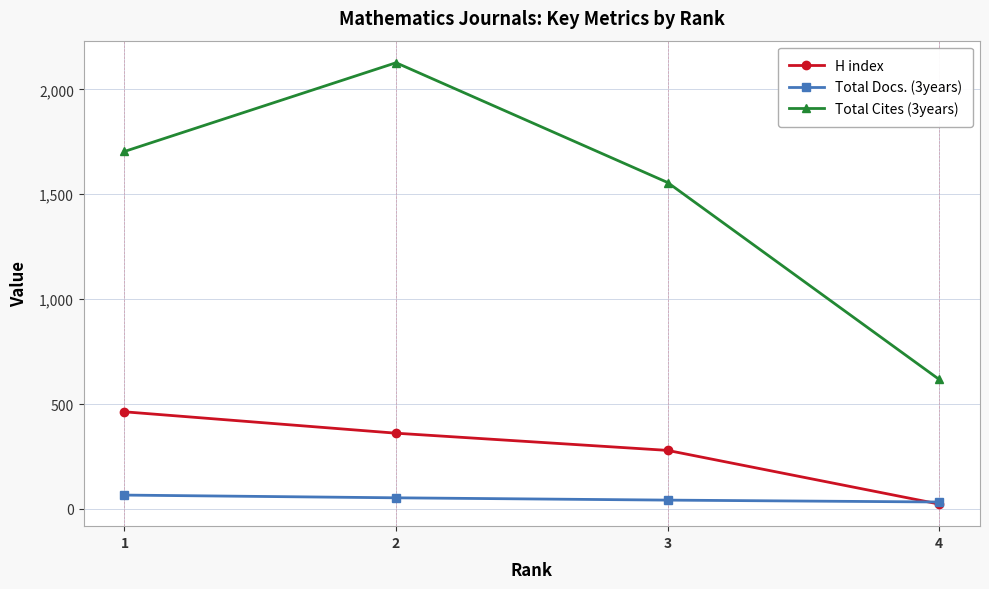

True or false: Total Cites (3years) has a value of 1704 at 1.

True